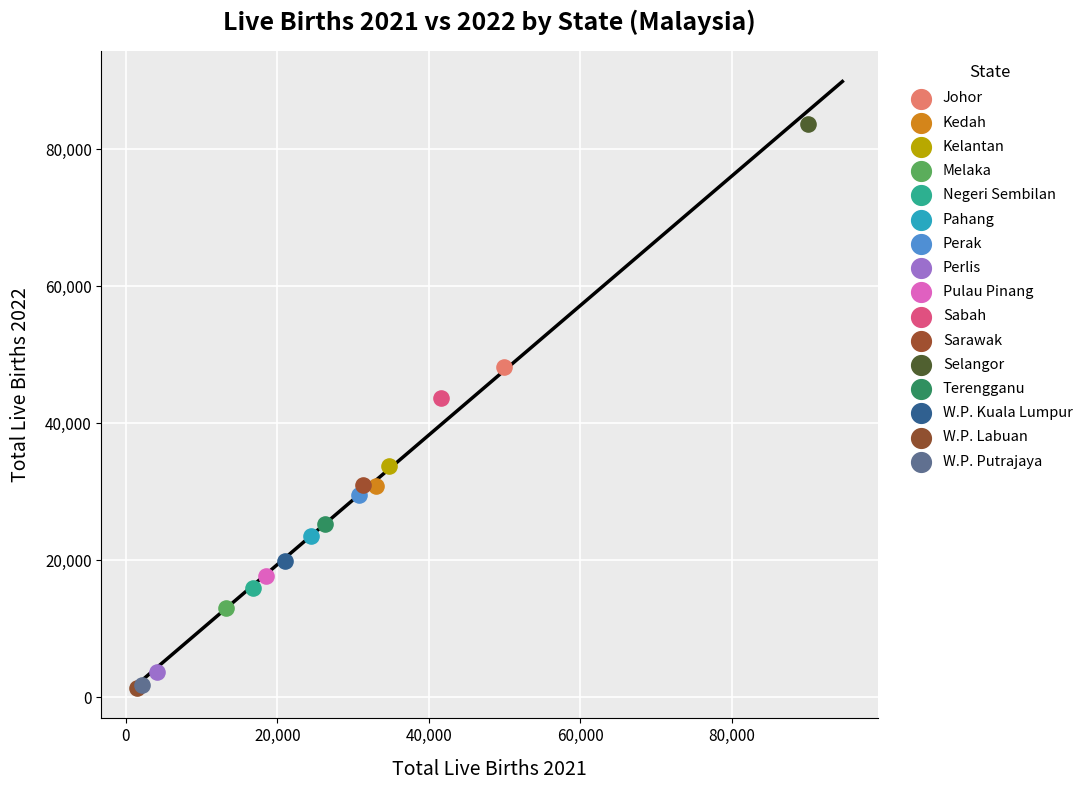

What are all the series names shown in the legend?

Johor, Kedah, Kelantan, Melaka, Negeri Sembilan, Pahang, Perak, Perlis, Pulau Pinang, Sabah, Sarawak, Selangor, Terengganu, W.P. Kuala Lumpur, W.P. Labuan, W.P. Putrajaya